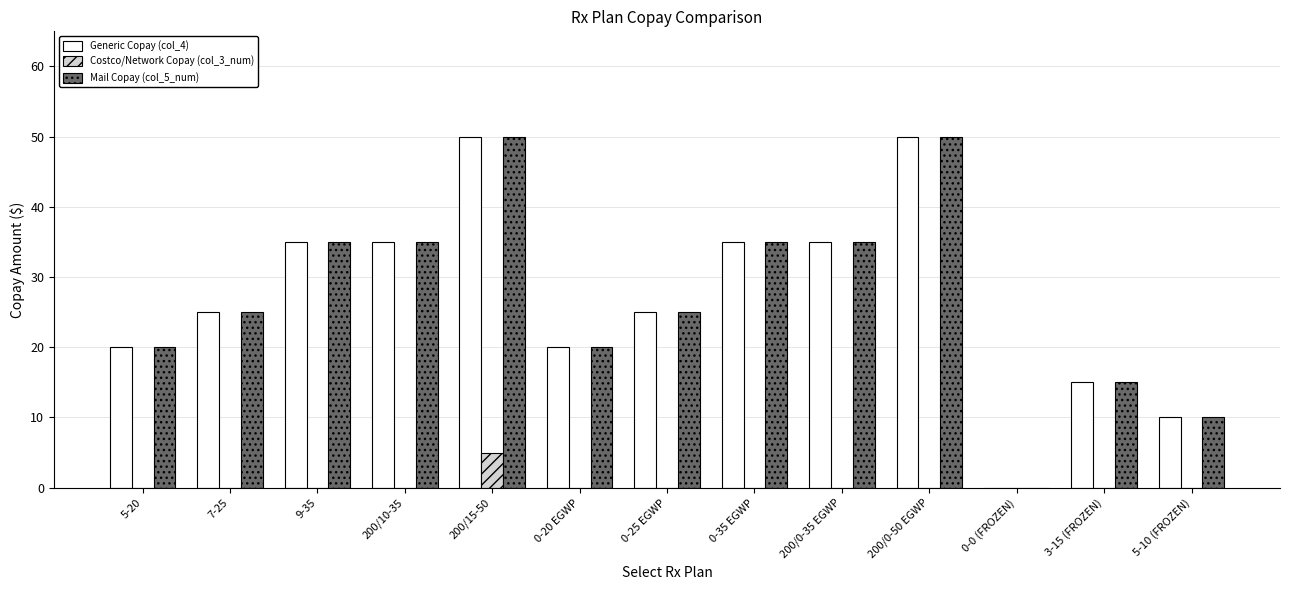

Is the value of Generic Copay (col_4) at 0-35 EGWP greater than the value of Costco/Network Copay (col_3_num) at 9-35?

Yes